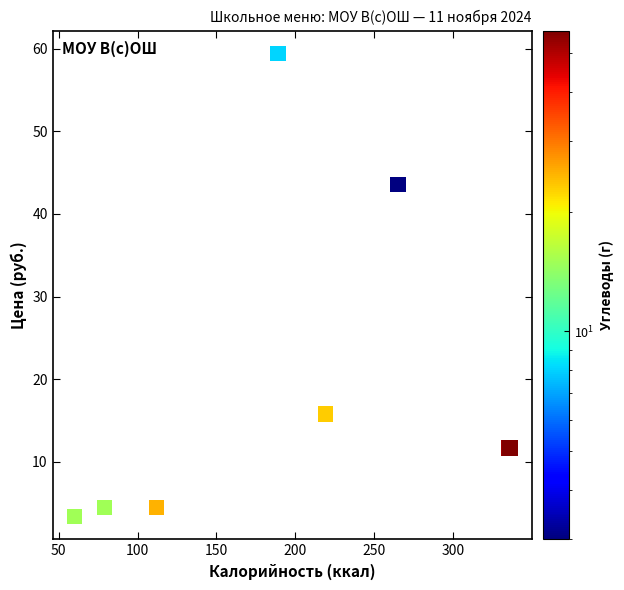

What Y value in the scatter plot is closest to 31?

43.6